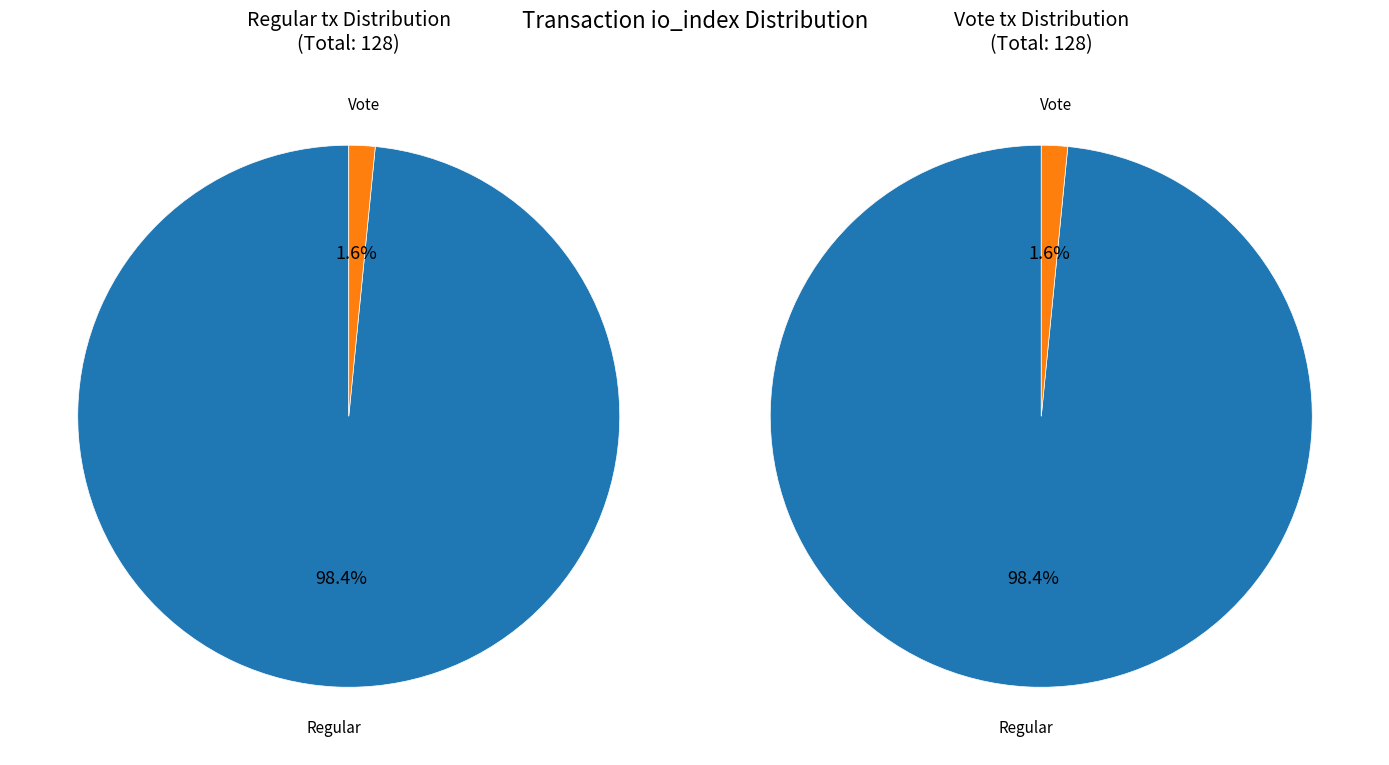

Is it true that Vote is 10% of the pie?

False